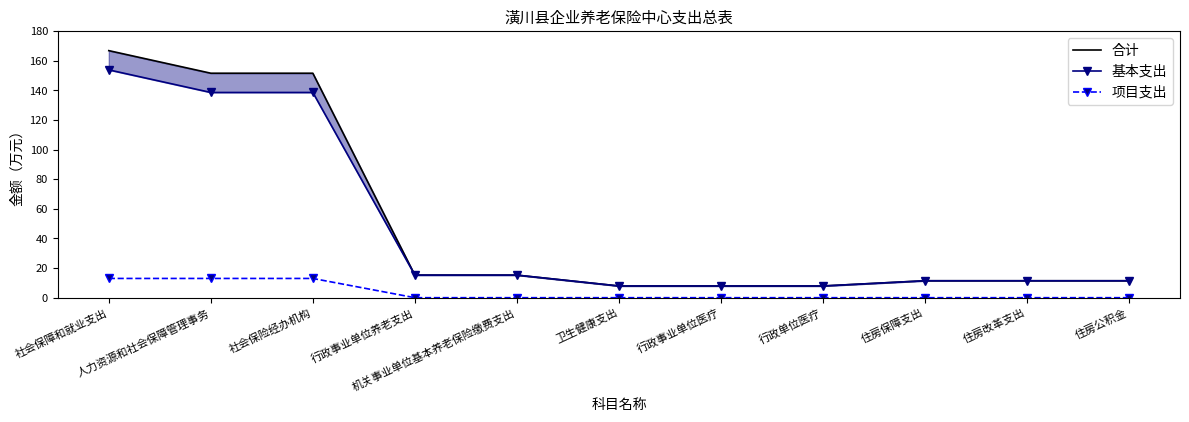

Does the chart have visible grid lines?

No